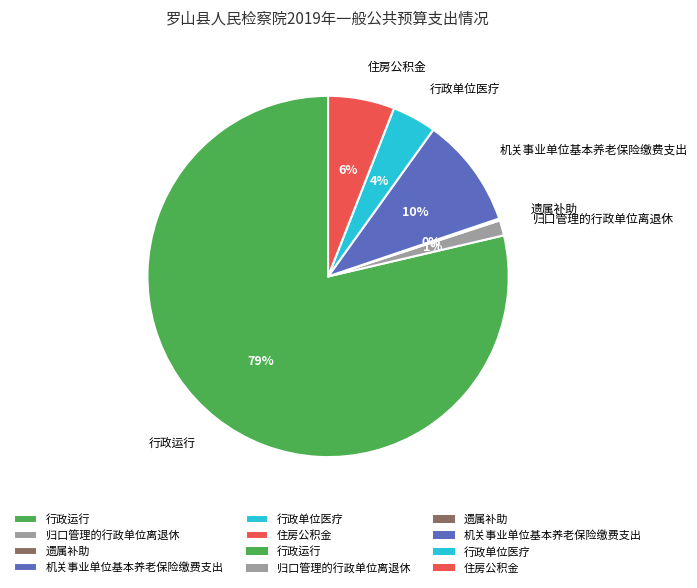

Which has a higher value, 机关事业单位基本养老保险缴费支出 or 行政运行?

行政运行